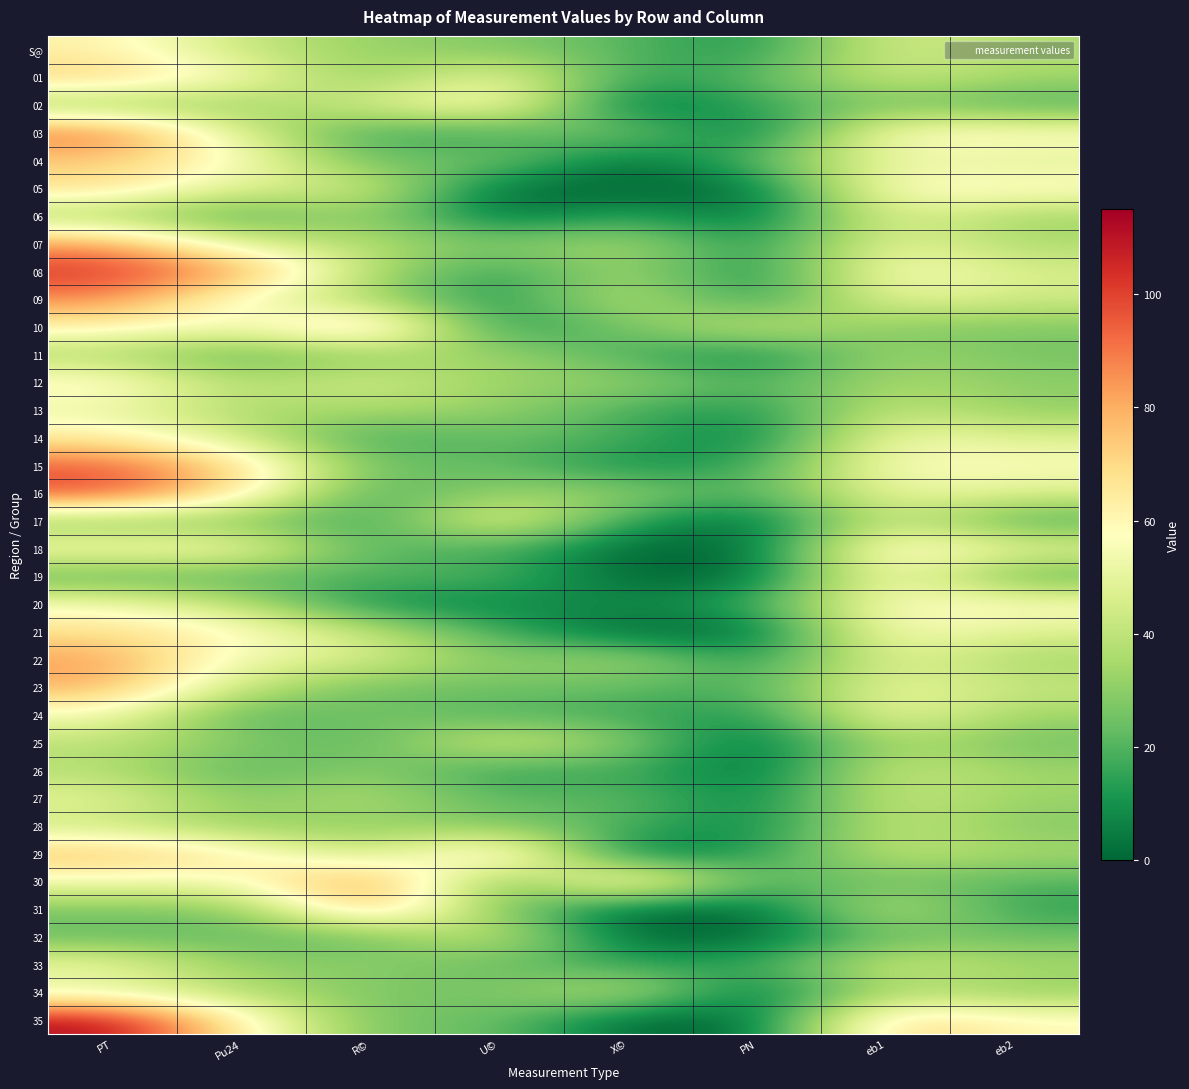

Which category has the highest value across all series?

PT